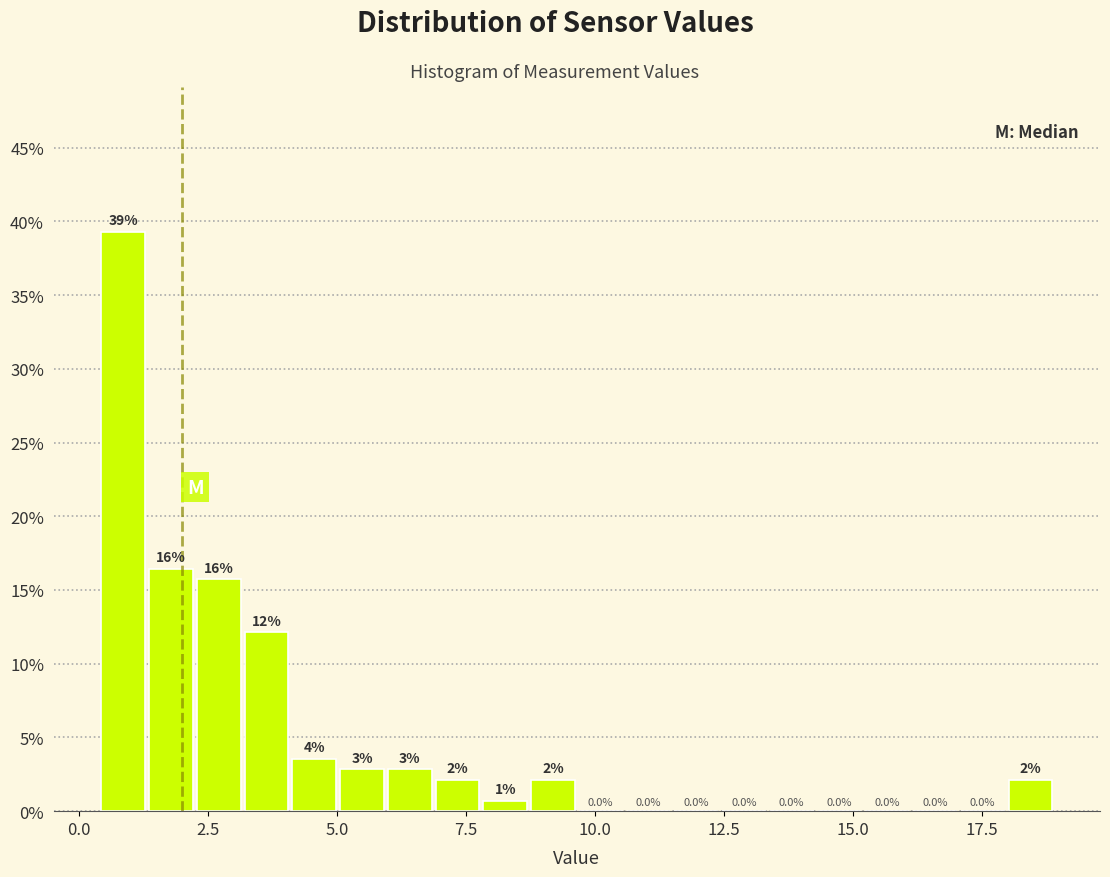

Read against the x-axis, roughly where is the centre of the tallest bar?

1.0